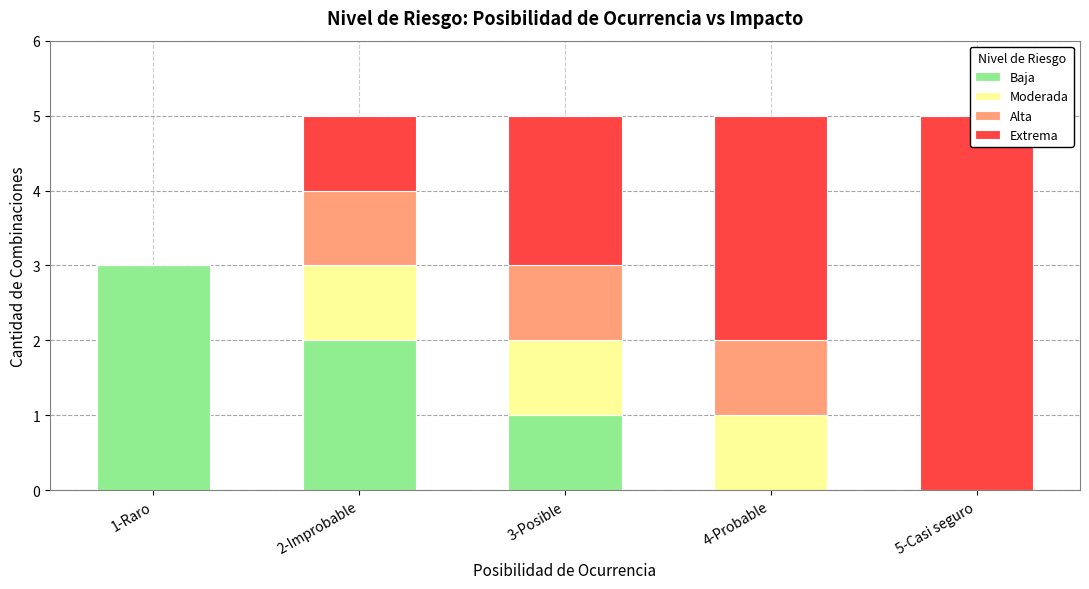

Rank the series by their maximum value, from highest to lowest.

Extrema, Baja, Moderada, Alta